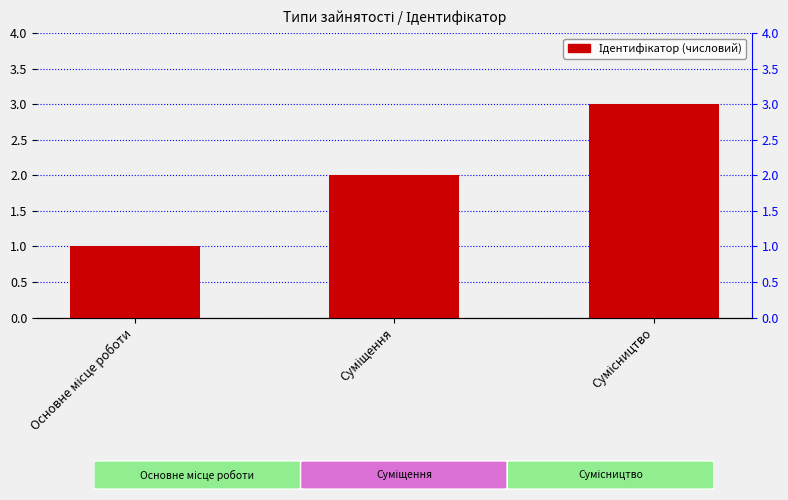

List the labels in order of value, smallest first.

Основне місце роботи, Суміщення, Сумісництво